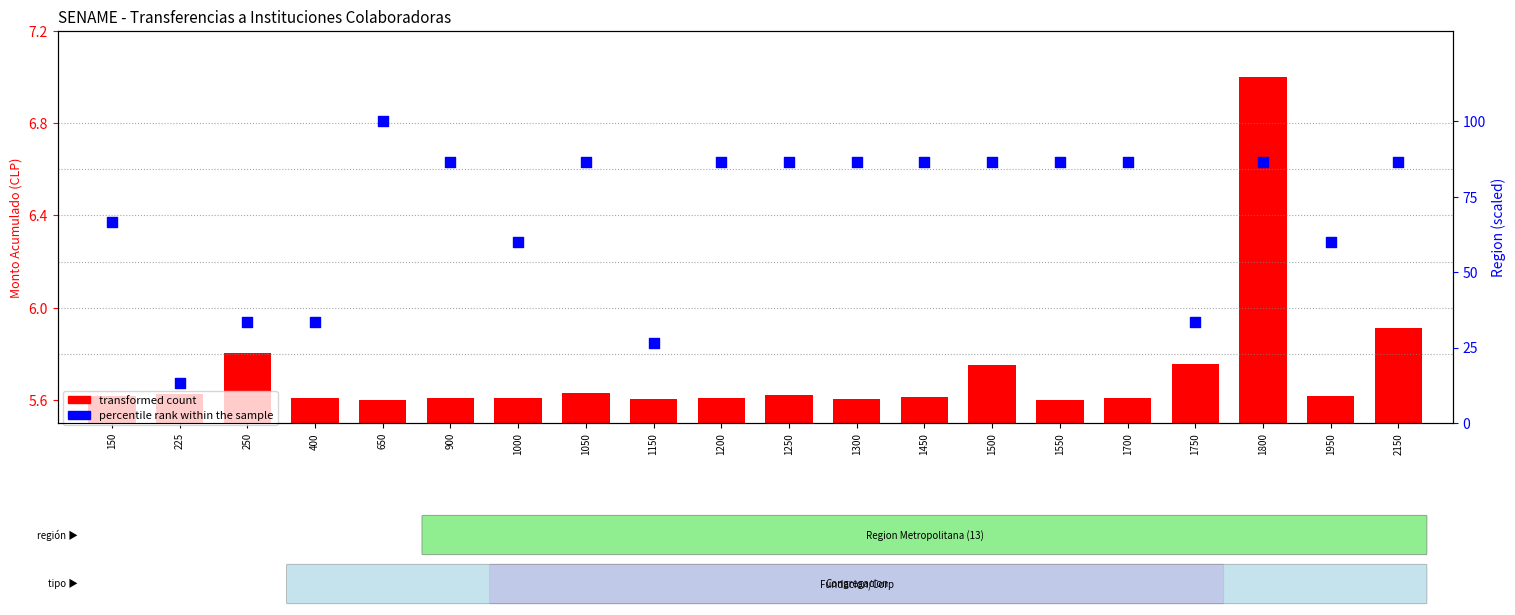

Is the value of percentile rank within the sample at 1550 greater than the value of transformed count at 1000?

Yes